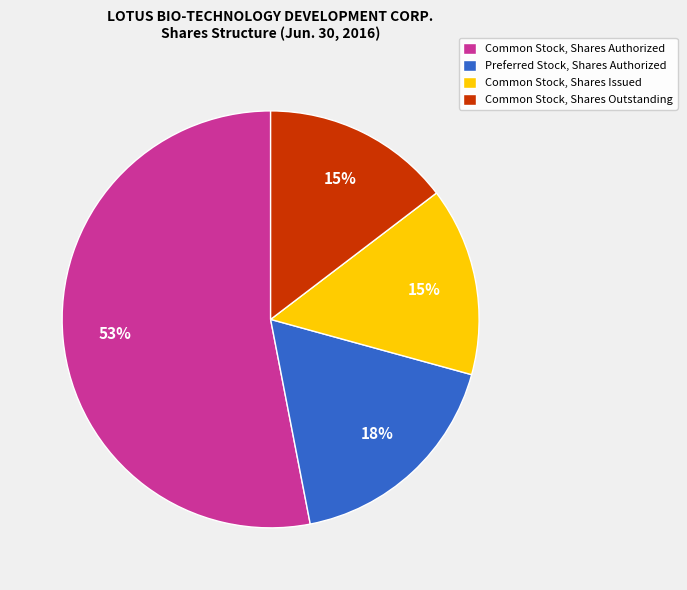

Count the number of slices in the pie.

4